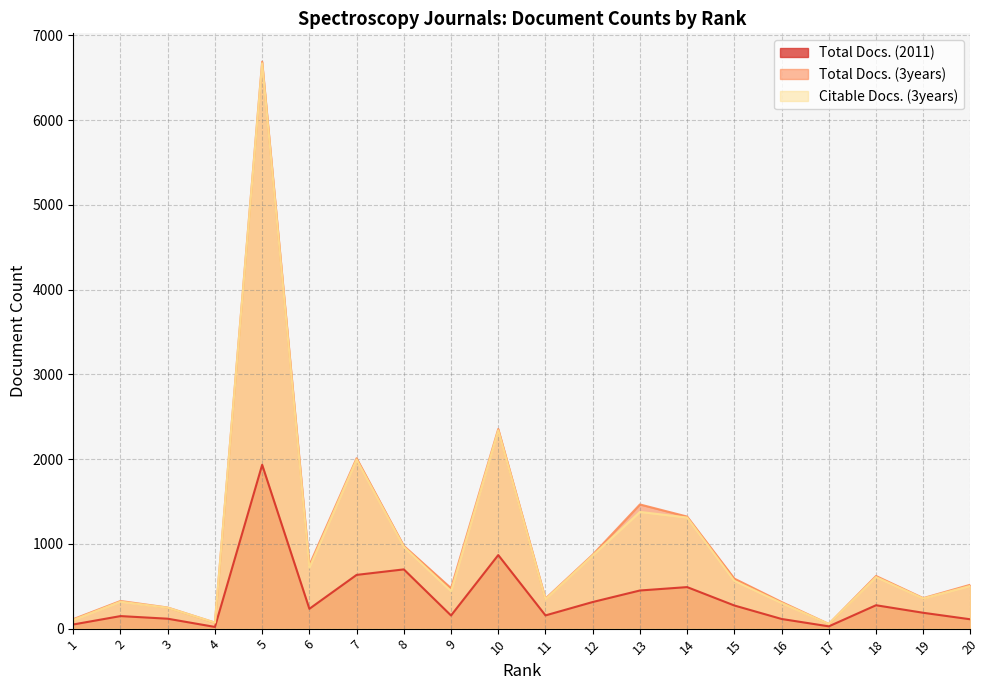

What is the sum of all Total Docs. (2011) values?

7254